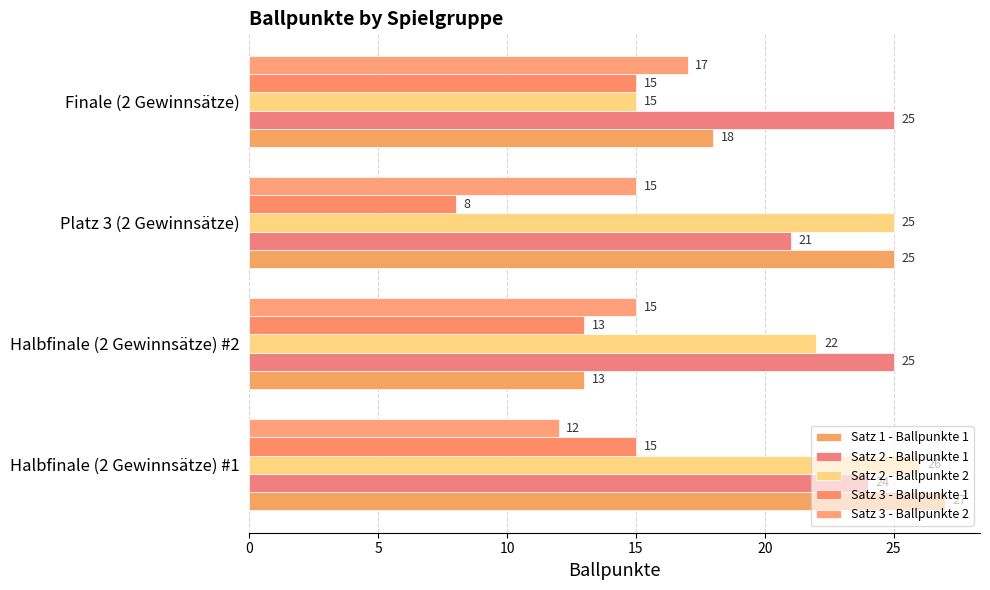

What is the difference between the maximum and minimum values in the Satz 3 - Ballpunkte 2 series?

5